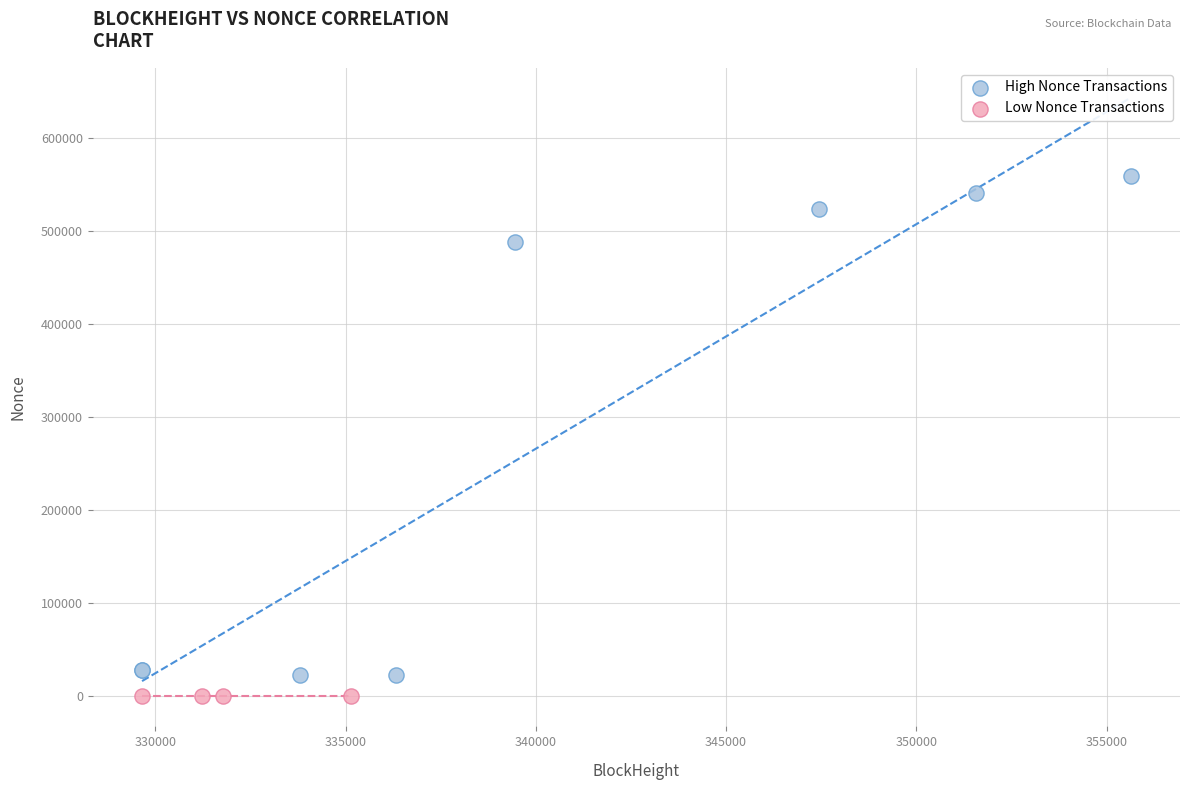

Which series has the widest spread of Y values?

High Nonce Transactions